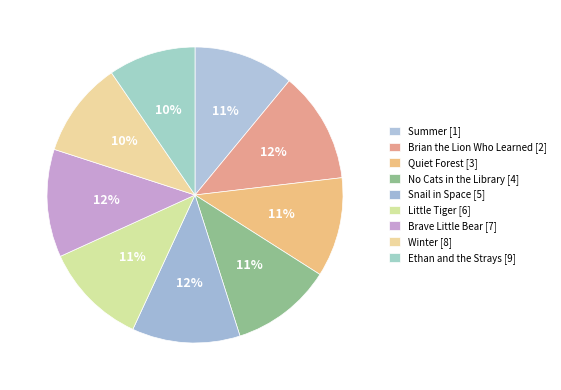

To the nearest percent, what portion does Summer represent?

11%